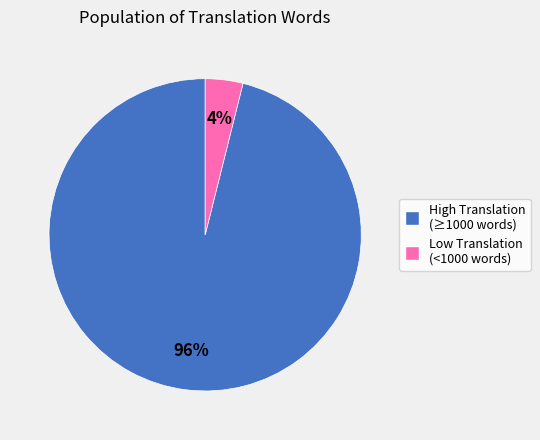

Is there any slice that represents more than half of the pie?

Yes